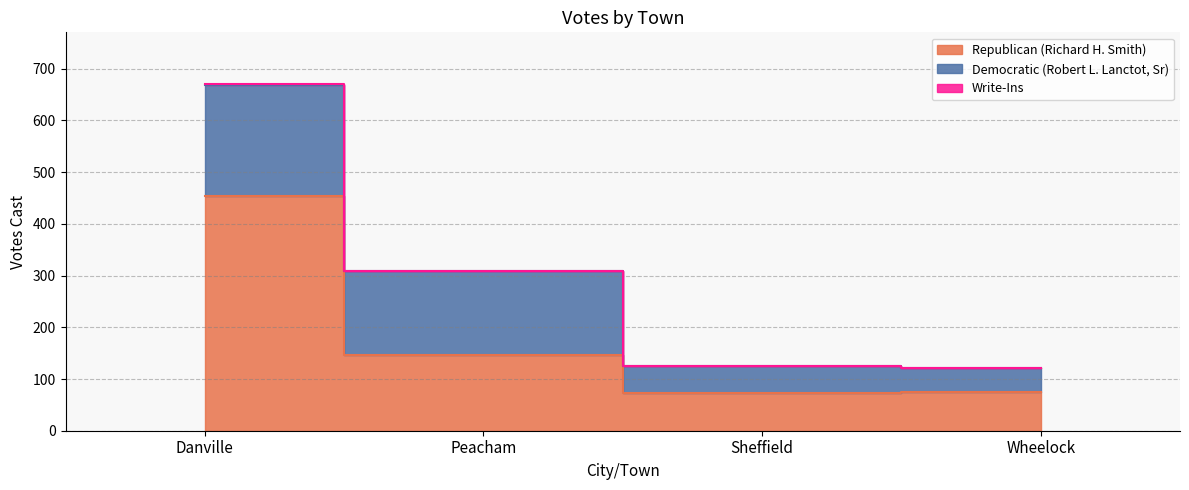

How many lines are shown in the chart?

3